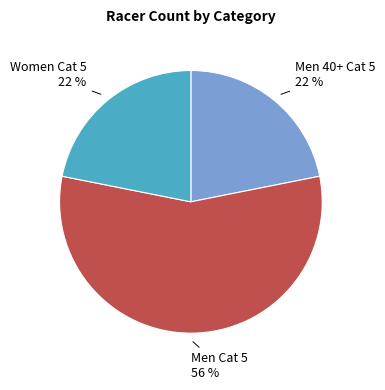

Is there any slice that represents more than half of the pie?

Yes